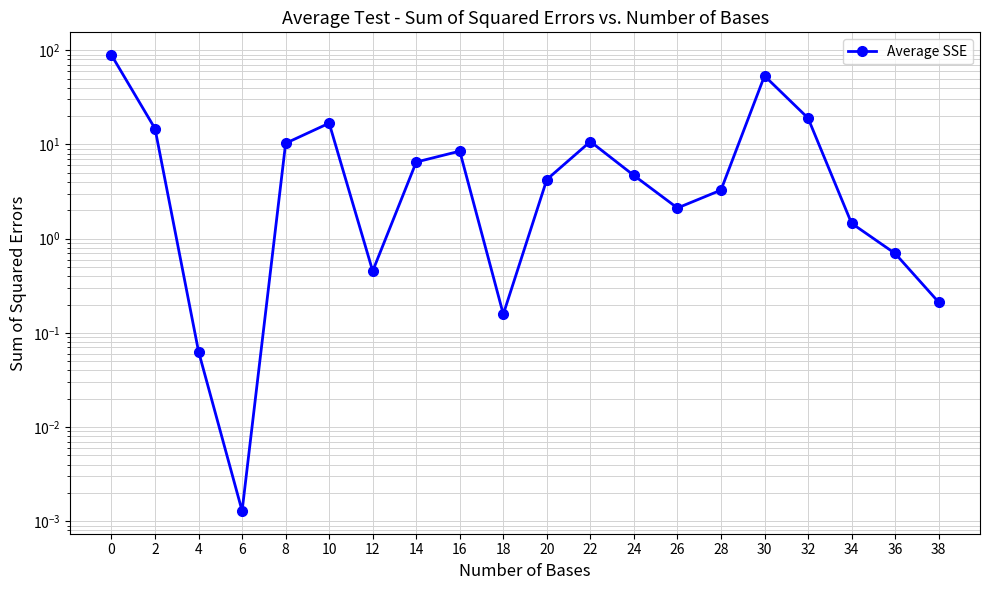

Reading left to right, extract all data points from this chart.

0=88.7	2=14.7	4=0.1	6=0.0	8=10.3	10=16.8	12=0.5	14=6.5	16=8.5	18=0.2	20=4.2	22=10.7	24=4.7	26=2.1	28=3.3	30=53.4	32=19.0	34=1.5	36=0.7	38=0.2